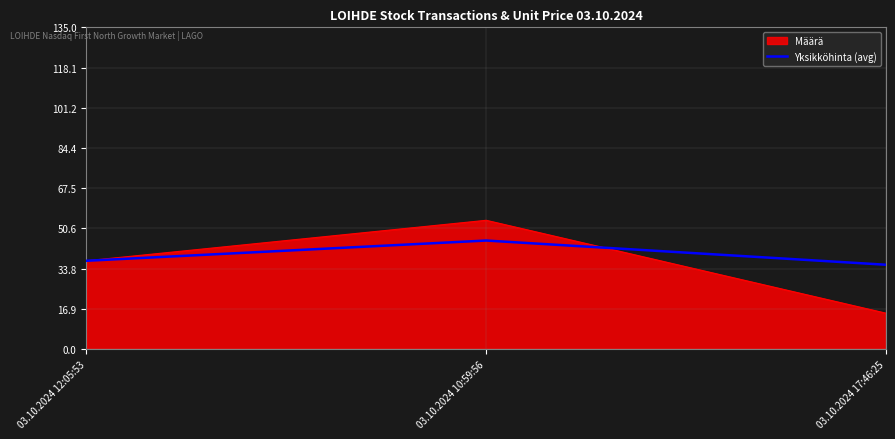

Rank the categories by Määrä value from highest to lowest.

03.10.2024 10:59:56, 03.10.2024 12:05:53, 03.10.2024 17:46:25